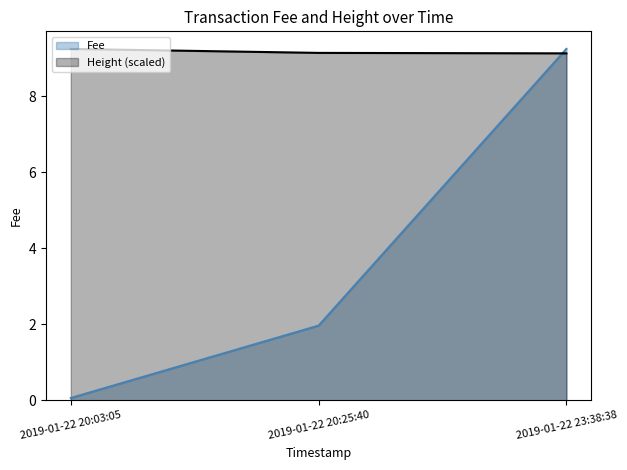

What is the label of the 2nd point from the left?

2019-01-22 20:25:40